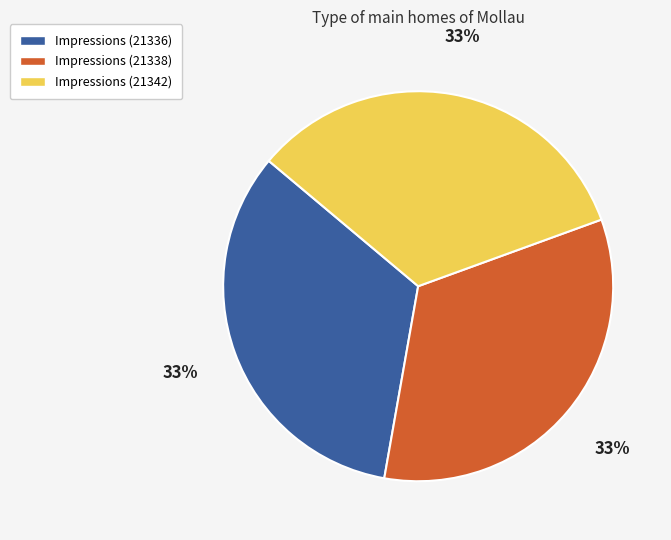

To the nearest percent, what percentage of the pie is Impressions (21338)?

33%